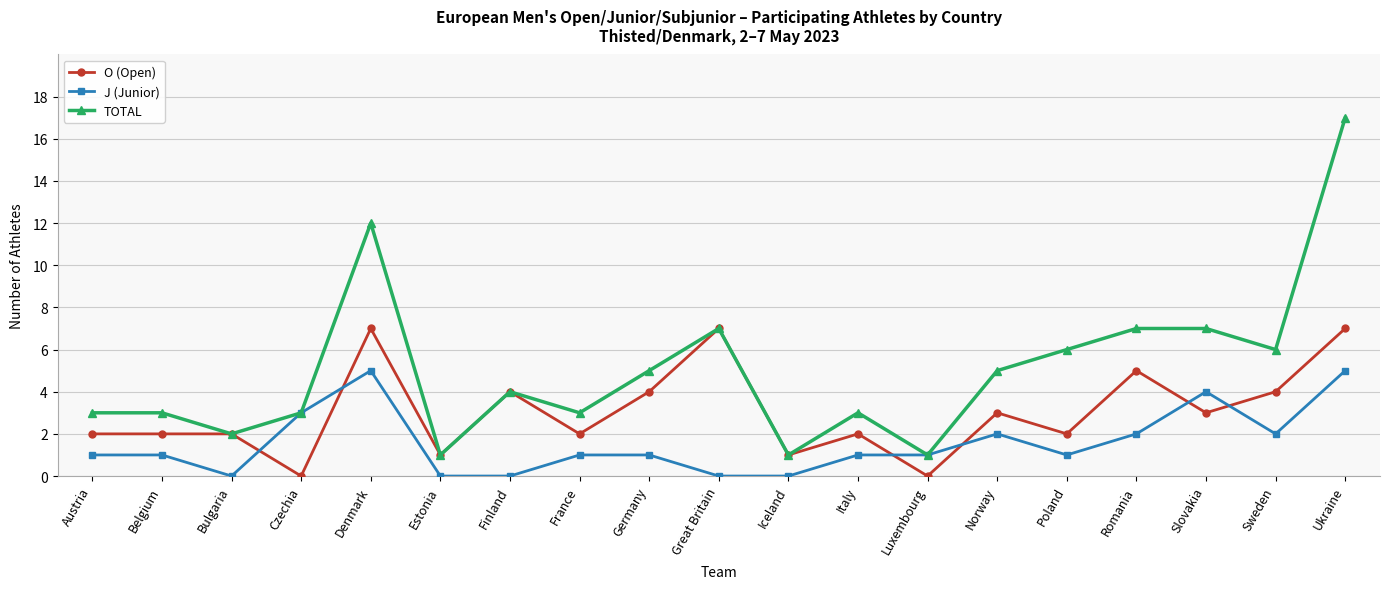

What is the spread (max minus min) of values at Sweden?

4